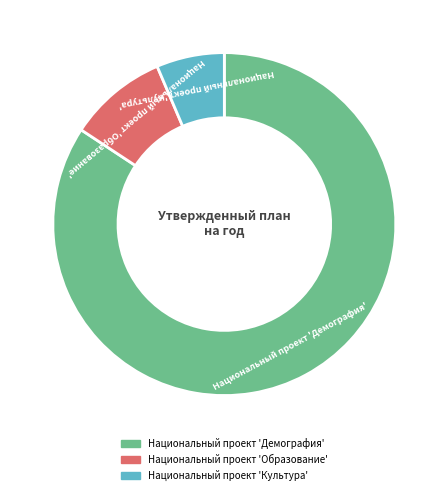

Rank the categories by value from lowest to highest.

Национальный проект 'Культура', Национальный проект 'Образование', Национальный проект 'Демография'